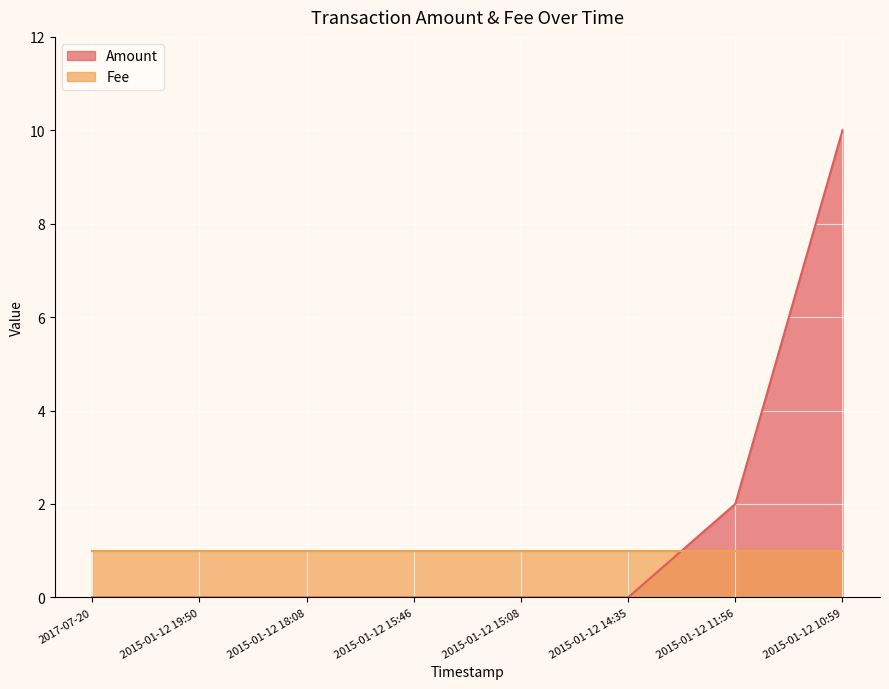

What is the difference between the maximum and minimum values in the Amount series?

10